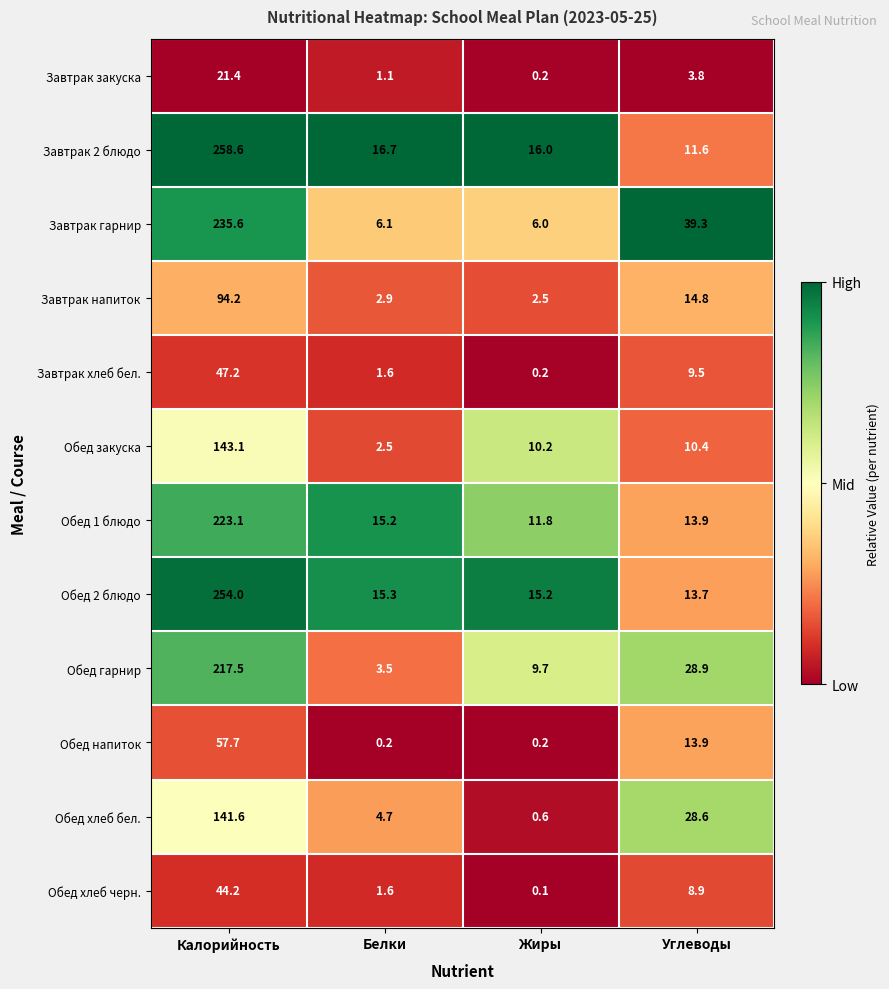

What is the difference between the Обед гарнир values at Углеводы and Белки?

25.4